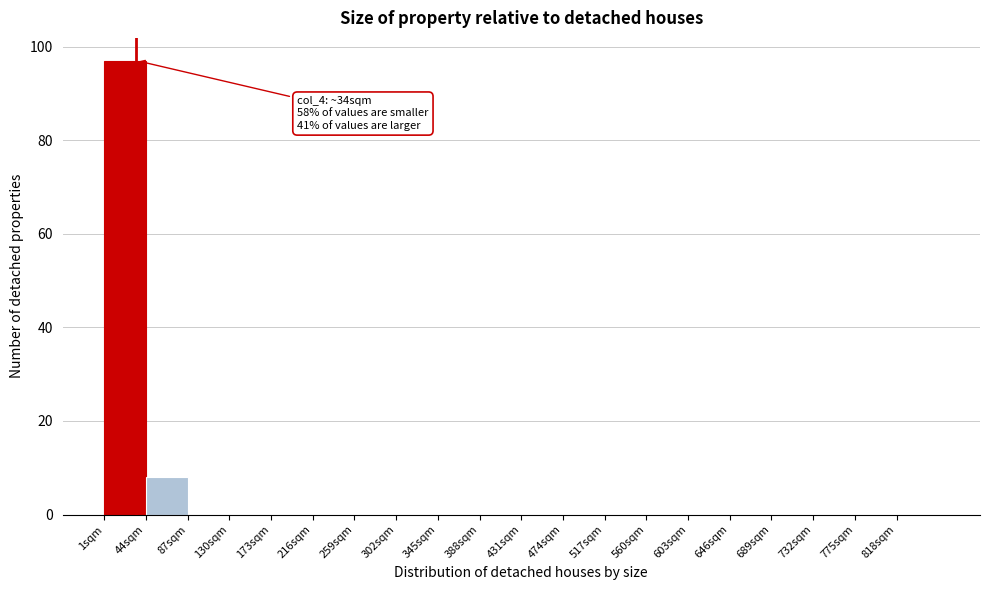

Which range on the x-axis has the tallest bar?

1 to 44